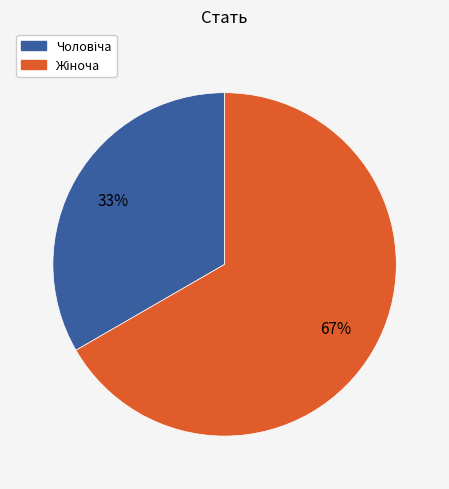

To the nearest percent, what is the average slice percentage?

50%